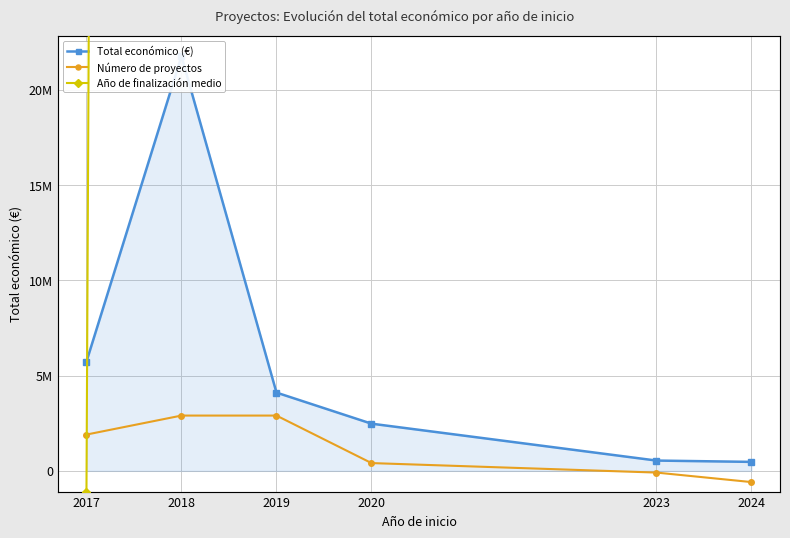

What is the value of the Total económico (€) point at the 6th from the left?

470675.0